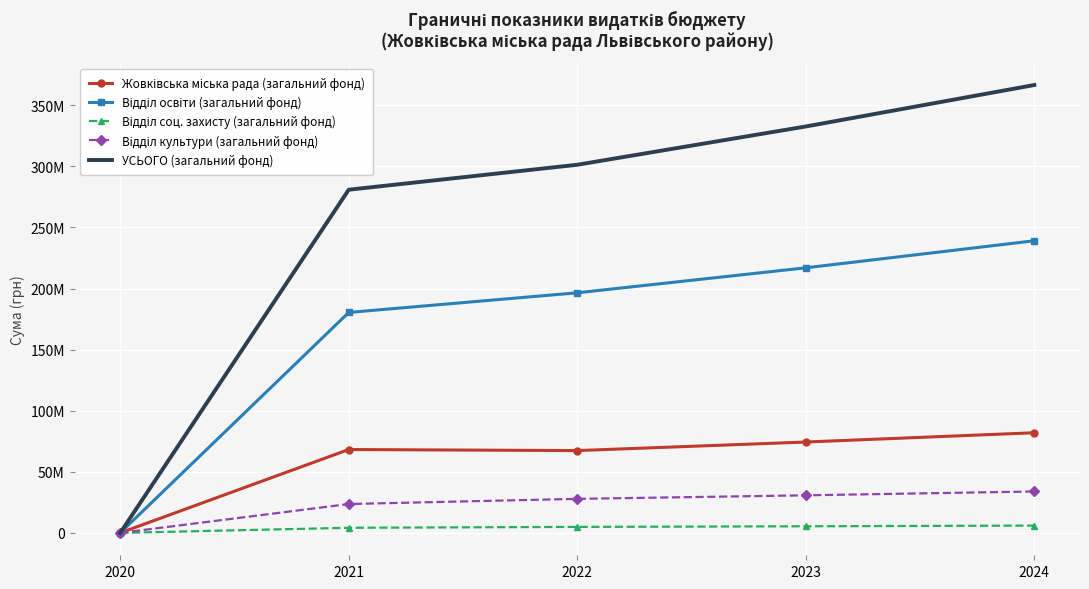

The value of Жовківська міська рада (загальний фонд) at 2023 is 74373000. True or false?

True